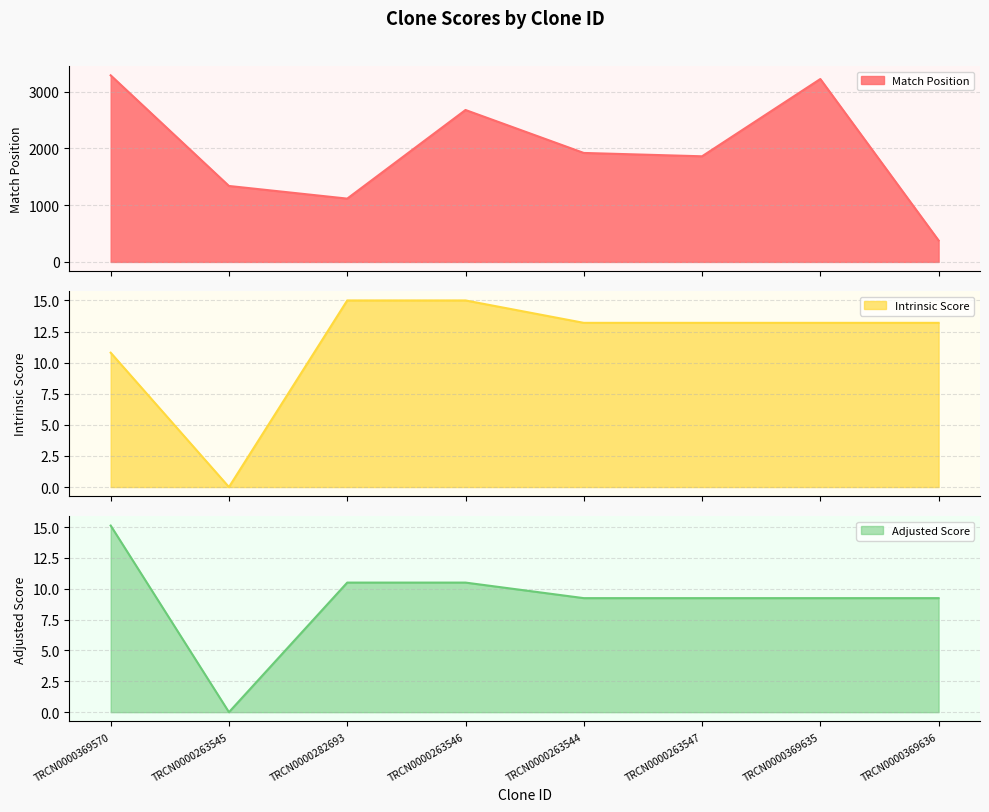

Rank the categories by Adjusted Score value from highest to lowest.

TRCN0000369570, TRCN0000282693, TRCN0000263546, TRCN0000263544, TRCN0000263547, TRCN0000369635, TRCN0000369636, TRCN0000263545